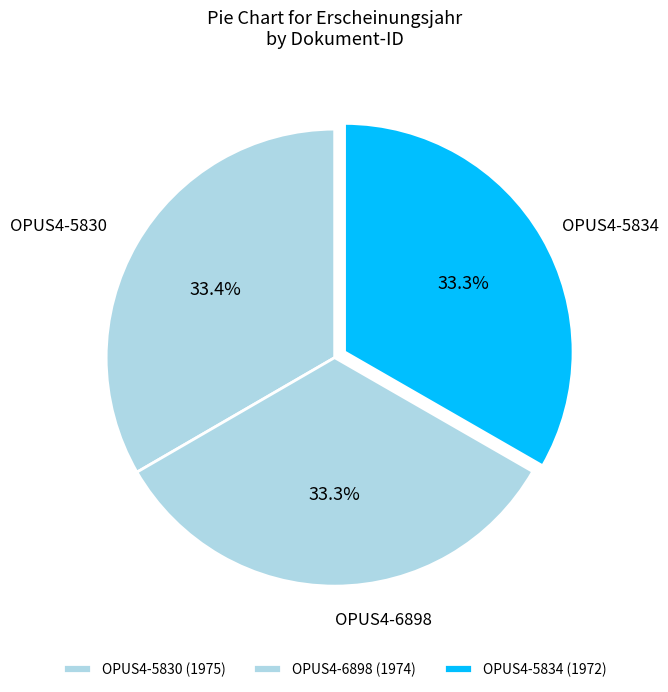

The OPUS4-6898 slice represents 33% of the pie. True or false?

True